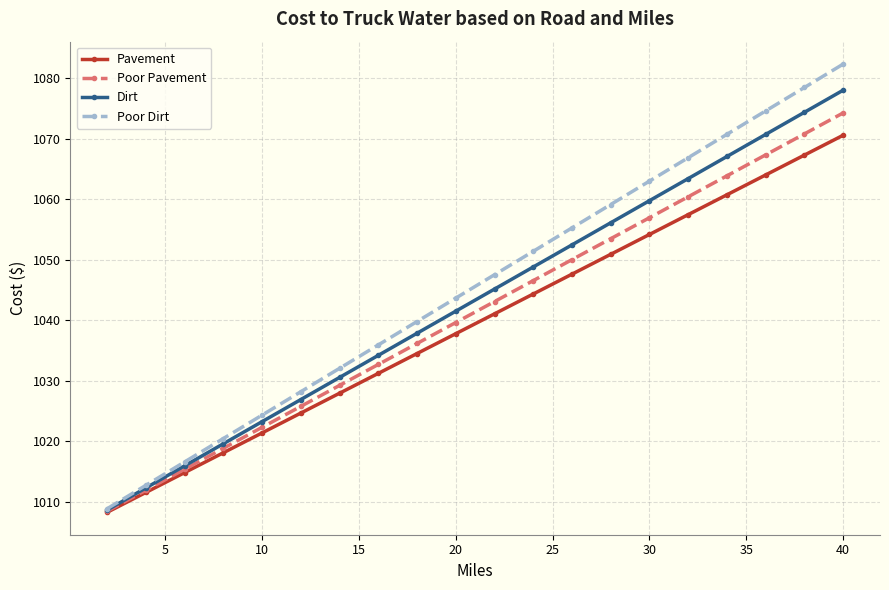

Reading left to right, extract all data points from this chart.

Pavement: 1008.3	1011.6	1014.8	1018.1	1021.4	1024.7	1027.9	1031.2	1034.5	1037.8	1041.0	1044.3	1047.6	1050.9	1054.2	1057.4	1060.7	1064.0	1067.3	1070.5
Poor Pavement: 1008.5	1011.9	1015.4	1018.8	1022.3	1025.8	1029.2	1032.7	1036.2	1039.6	1043.1	1046.5	1050.0	1053.5	1056.9	1060.4	1063.8	1067.3	1070.8	1074.2
Dirt: 1008.6	1012.3	1015.9	1019.6	1023.2	1026.9	1030.5	1034.2	1037.8	1041.5	1045.1	1048.8	1052.4	1056.1	1059.7	1063.4	1067.0	1070.7	1074.3	1078.0
Poor Dirt: 1008.9	1012.7	1016.6	1020.5	1024.3	1028.2	1032.1	1035.9	1039.8	1043.6	1047.5	1051.4	1055.2	1059.1	1063.0	1066.8	1070.7	1074.6	1078.4	1082.3